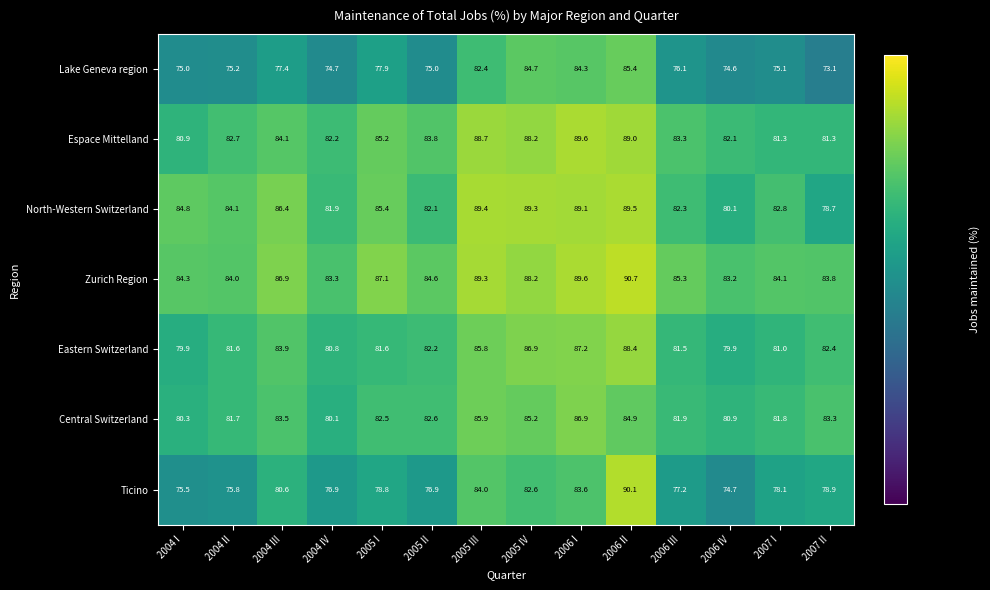

The value of Central Switzerland at 2005 II is 28.3. True or false?

False